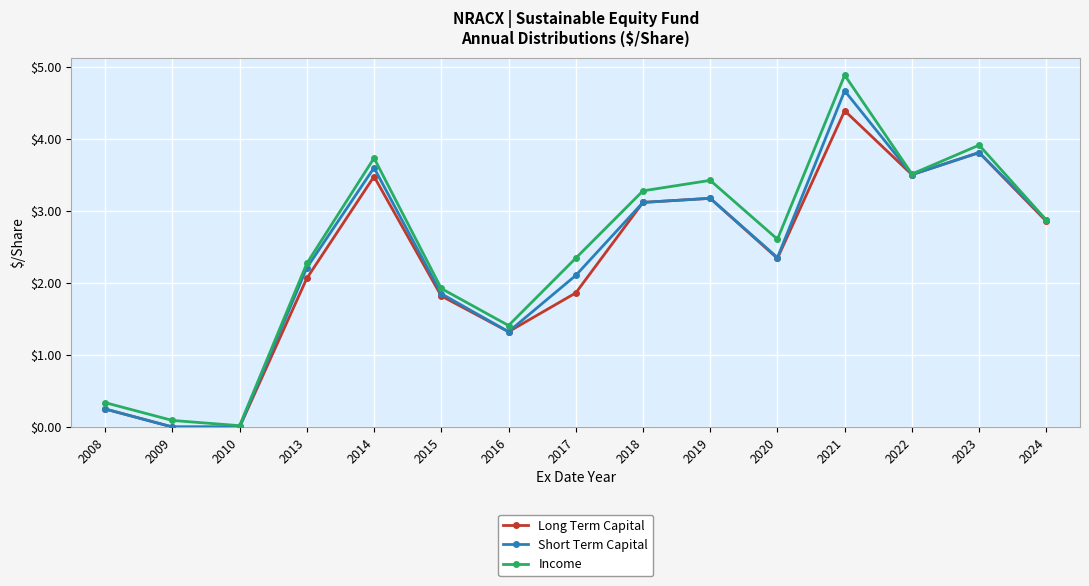

What is the approximate value of Long Term Capital at 2018?

3.1